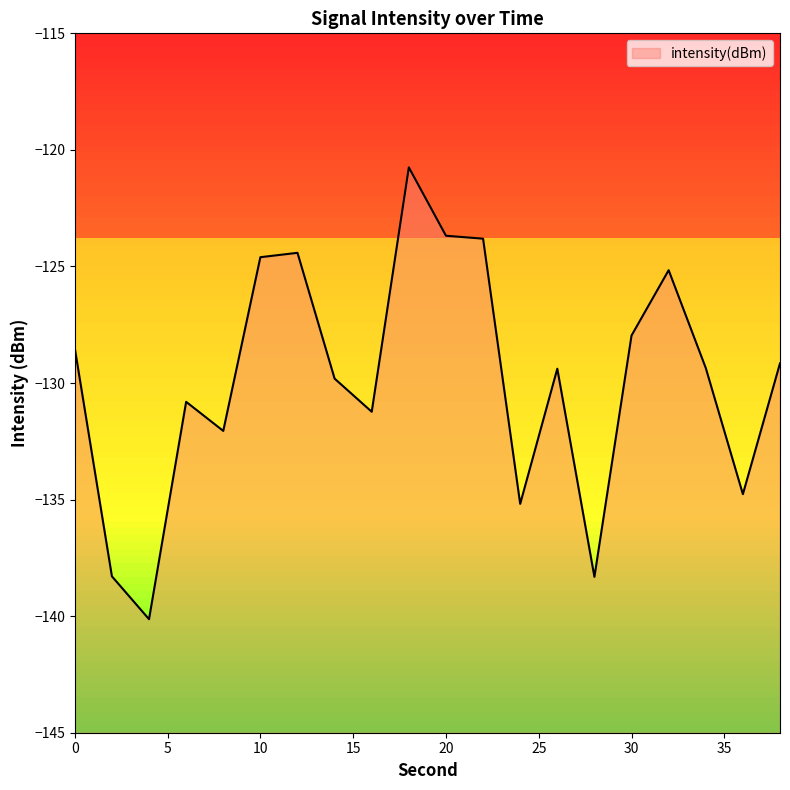

How many lines are shown in the chart?

1